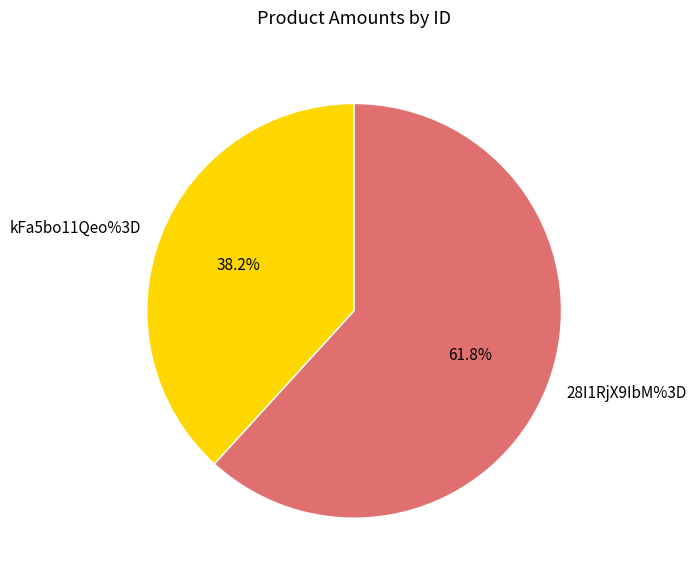

To the nearest percent, what percentage of the pie is kFa5bo11Qeo%3D?

38%